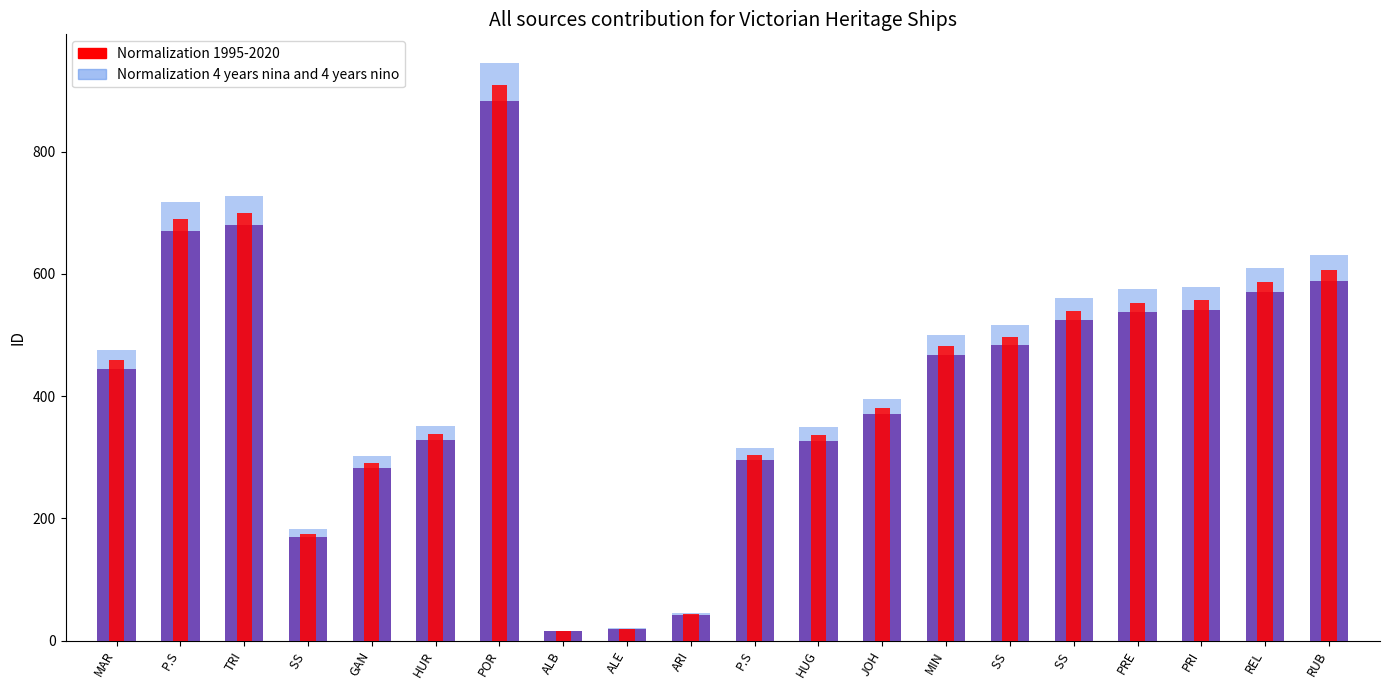

Rank the series by their average value, from highest to lowest.

Normalization 4 years nina and 4 years nino, Normalization 1995-2020